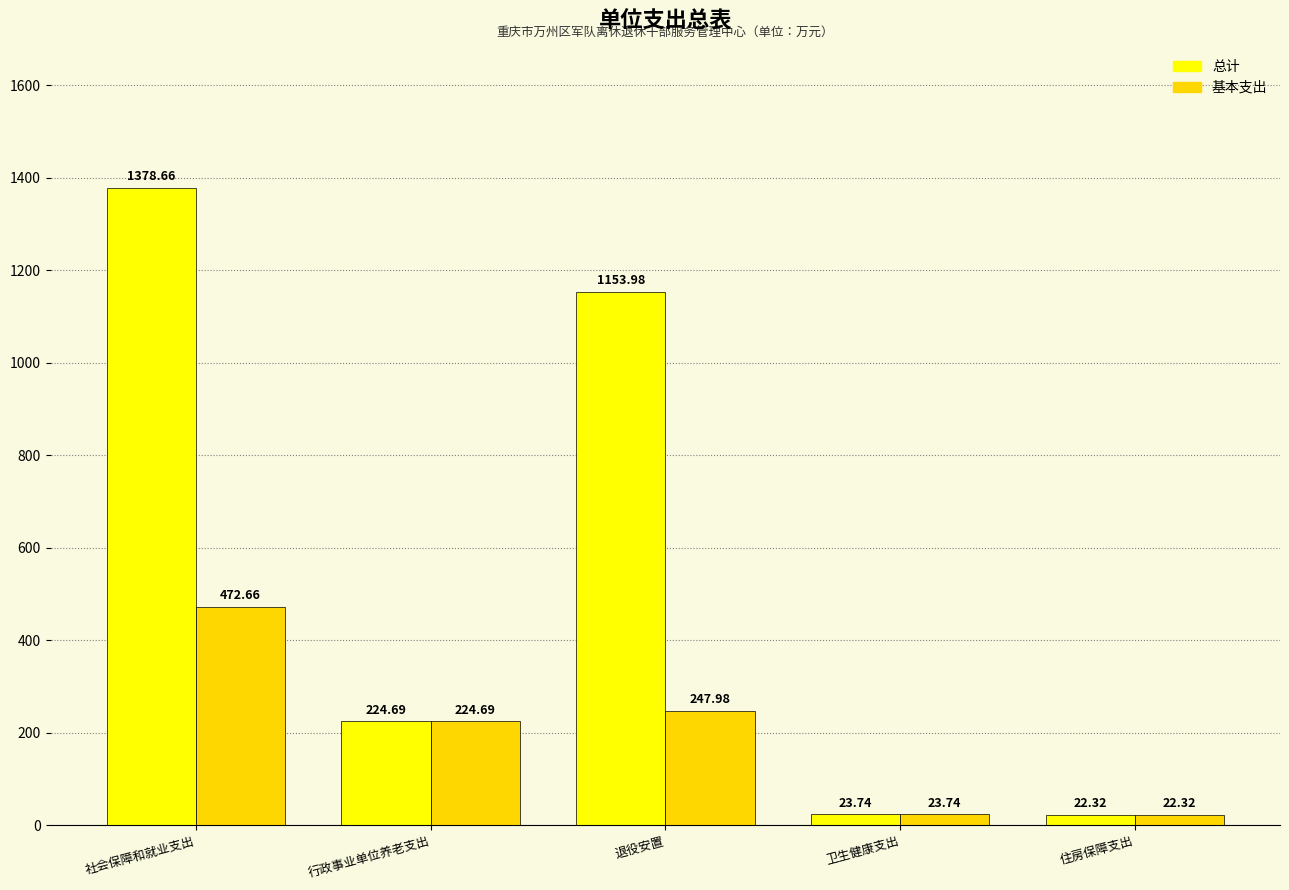

What is the difference between the highest and lowest values at 社会保障和就业支出?

906.0